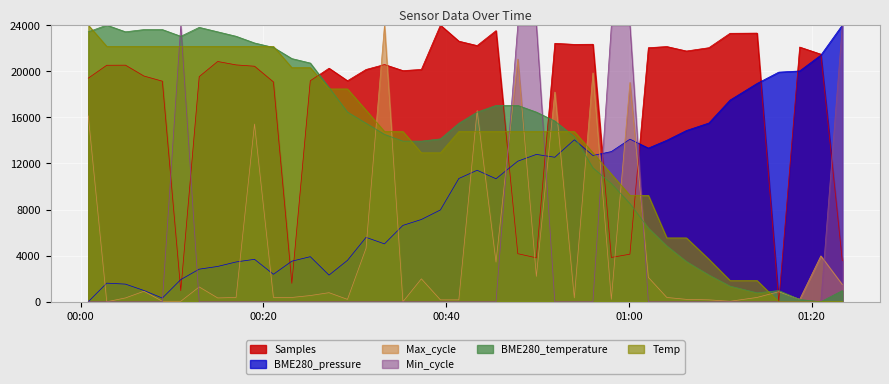

What is the sum of all Max_cycle values?

178818.7